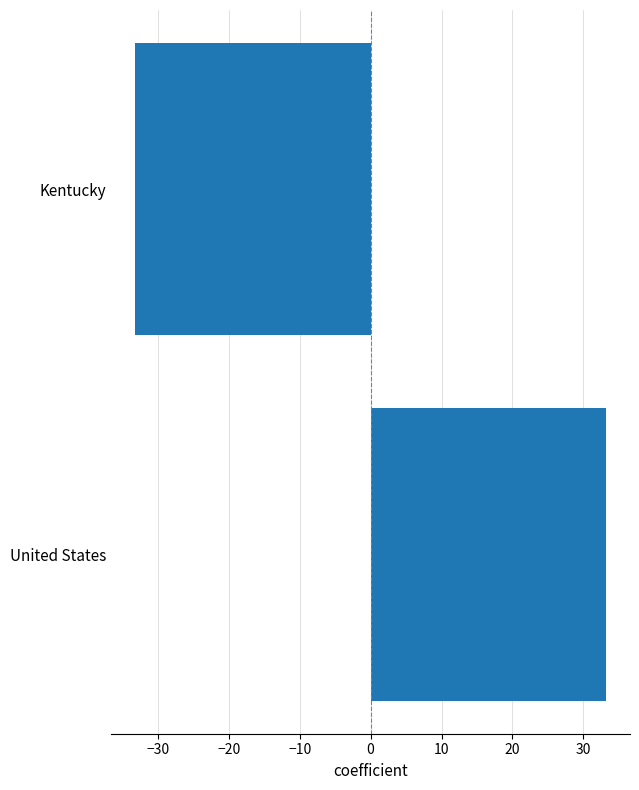

How many distinct data groups are displayed?

1